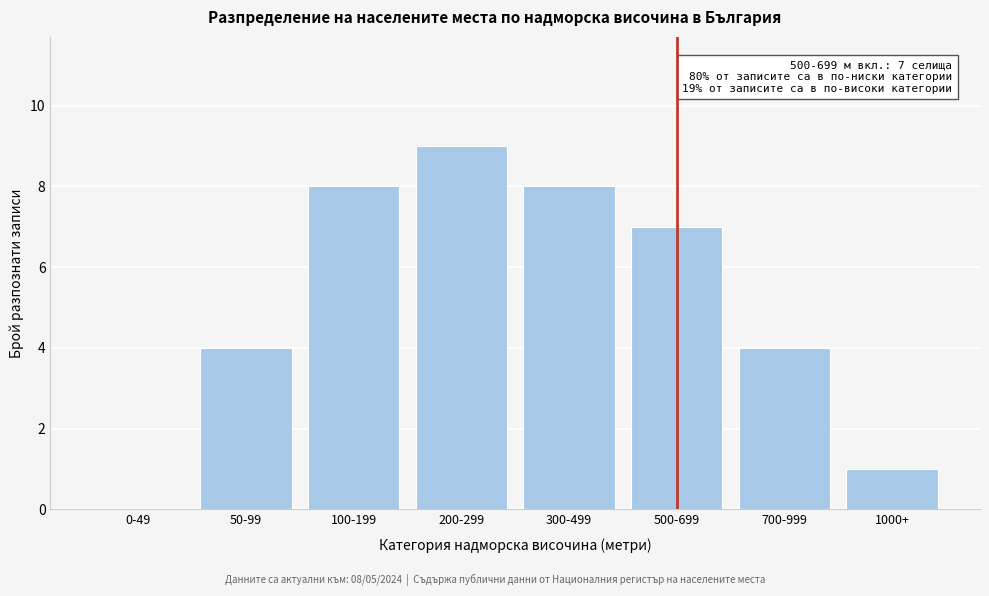

Reading left to right, what are all the values shown in this chart?

0-49=0	50-99=4	100-199=8	200-299=9	300-499=8	500-699=7	700-999=4	1000+=1